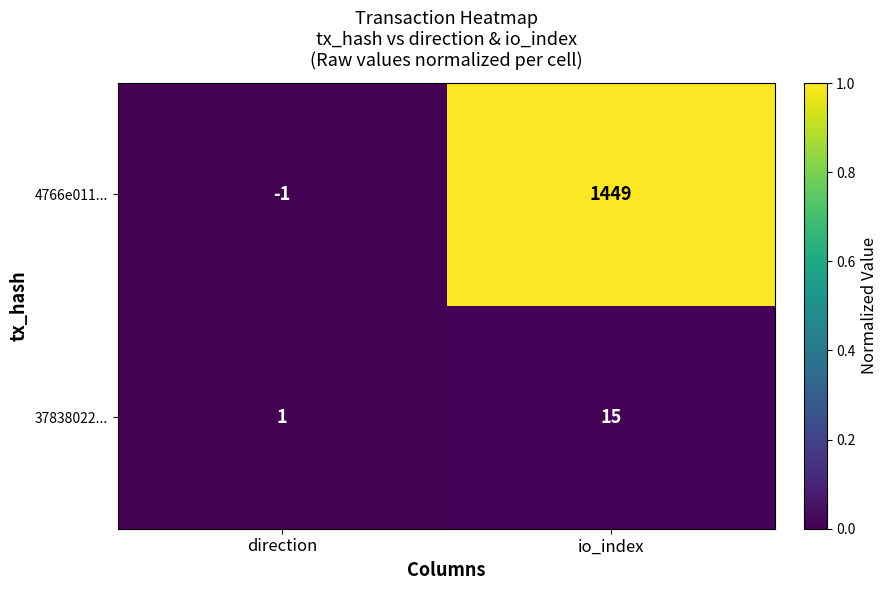

Rank the series by their average value, from highest to lowest.

4766e011..., 37838022...